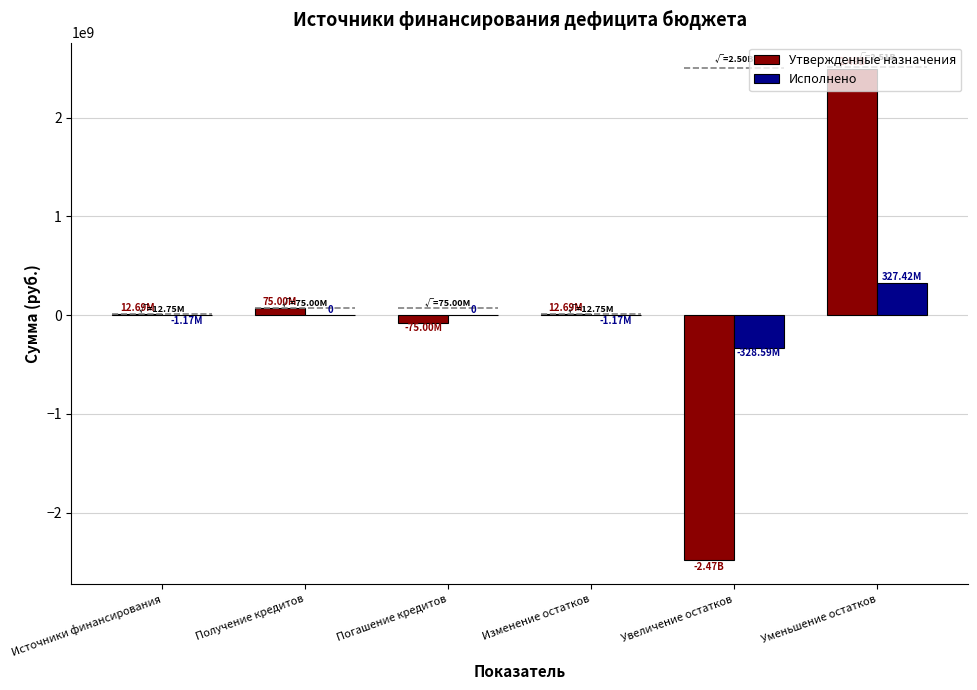

How many groups of bars are there?

6